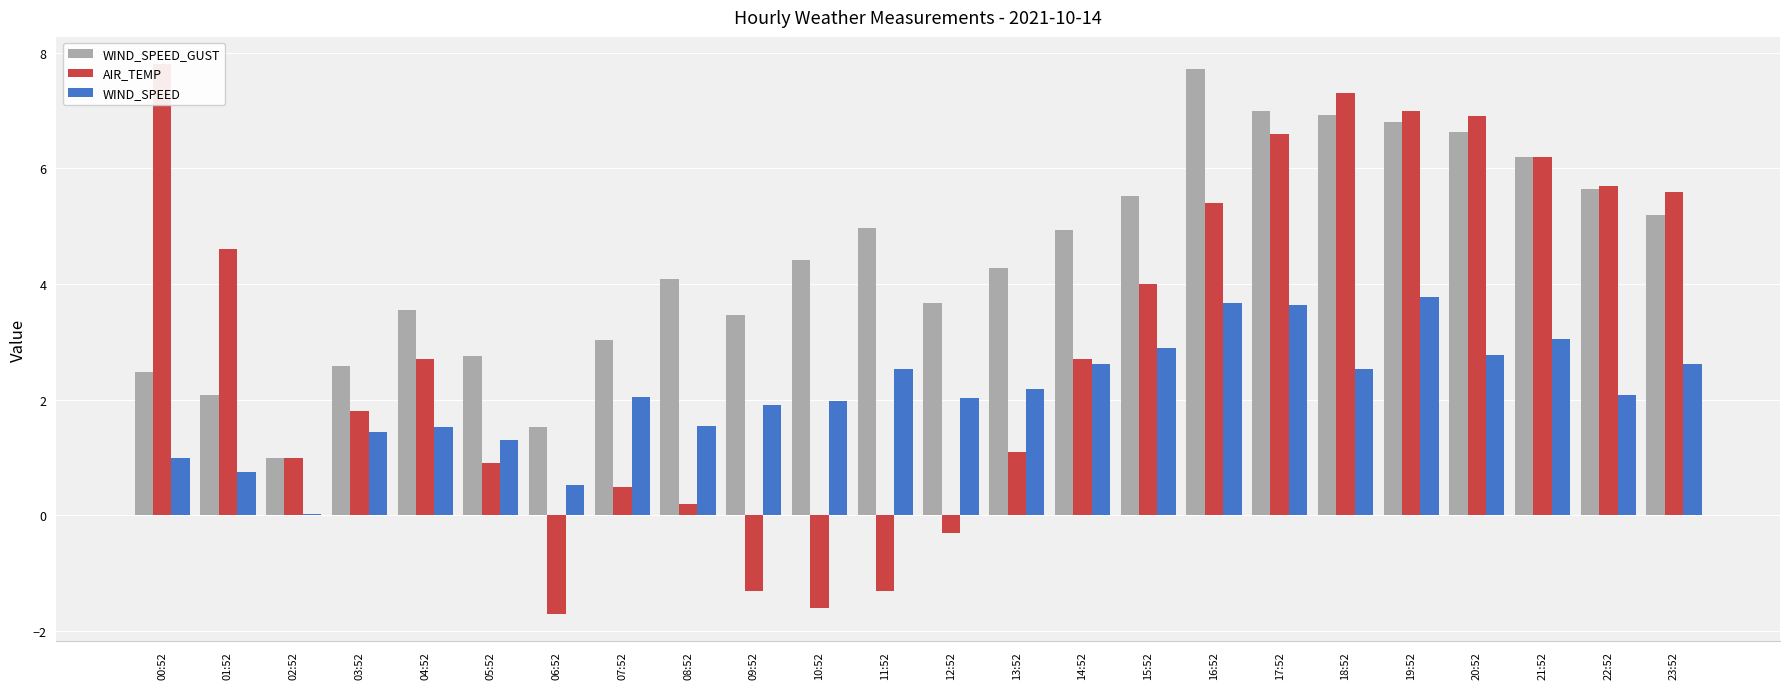

Between 20:52 and 21:52, which series saw the biggest shift?

AIR_TEMP